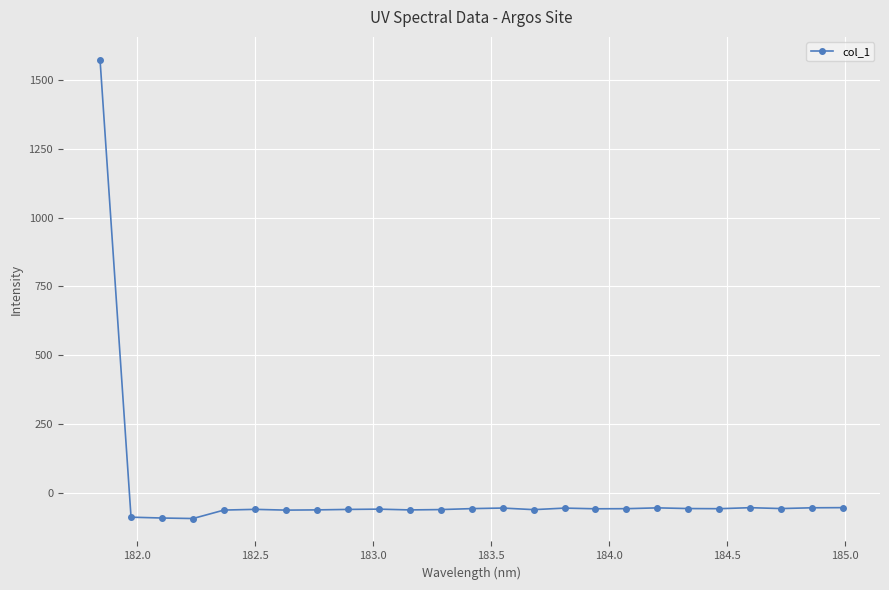

What is the maximum value shown in the chart?

1572.7